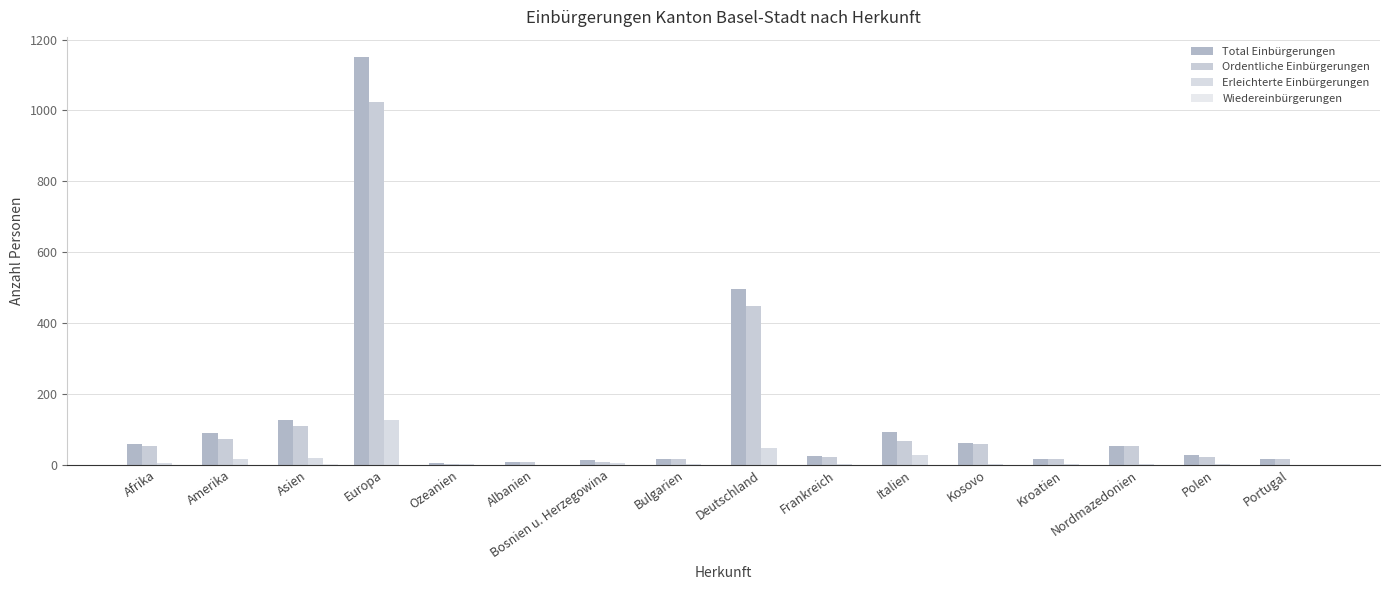

How many groups of bars are there?

16